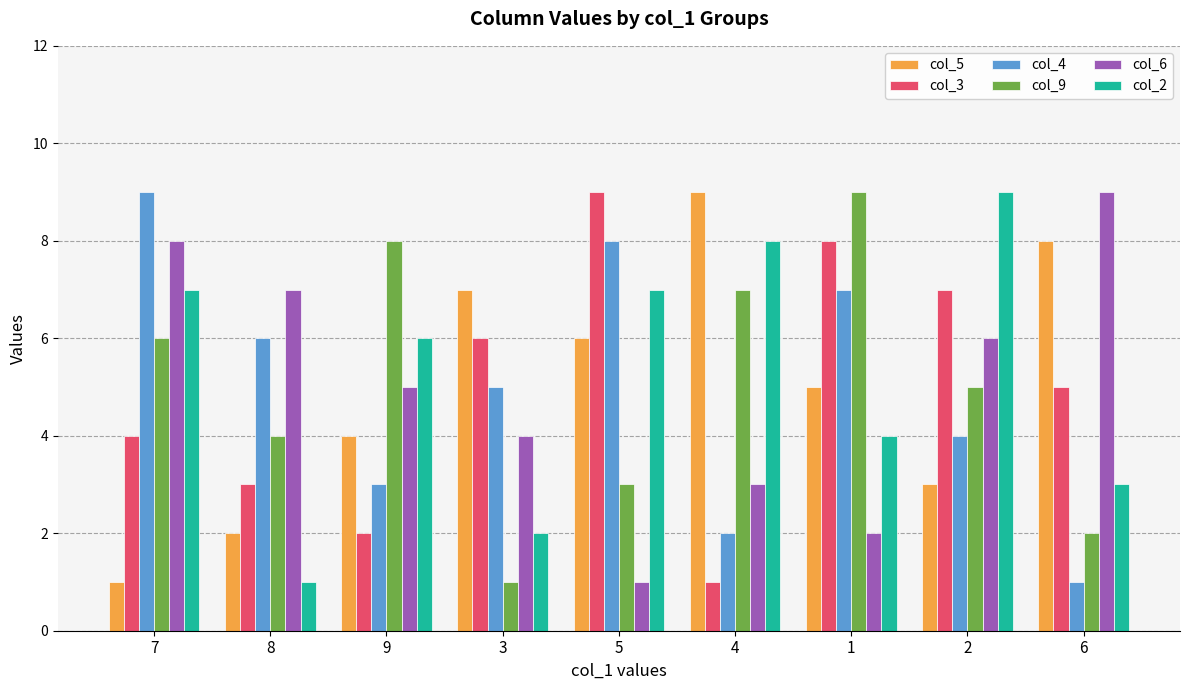

Is the value of col_4 at 6 greater than the value of col_2 at 6?

No